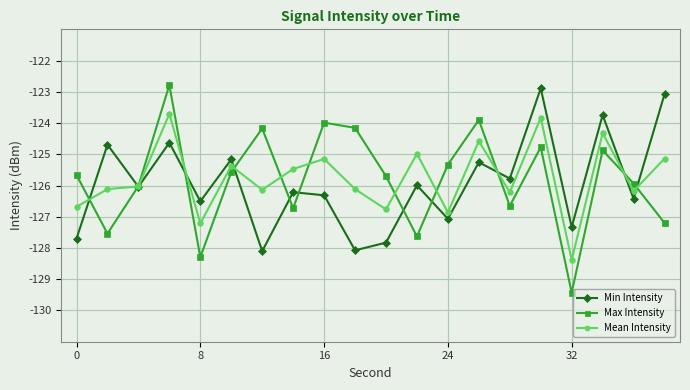

How many interior local peaks does the Min Intensity series have?

8